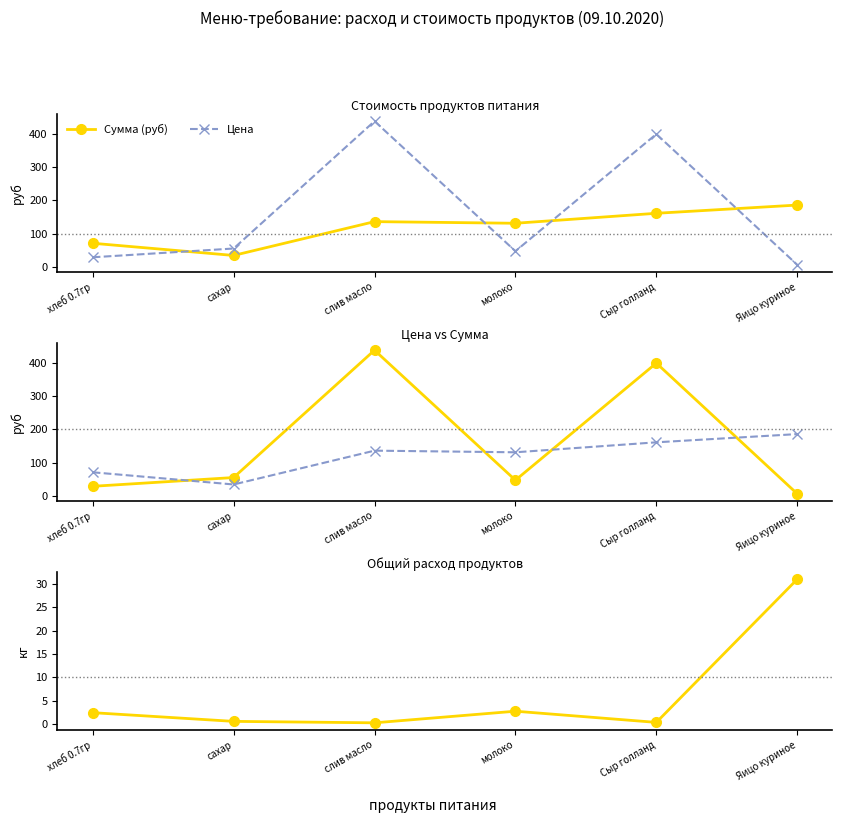

Which series has the largest total across all categories?

Цена